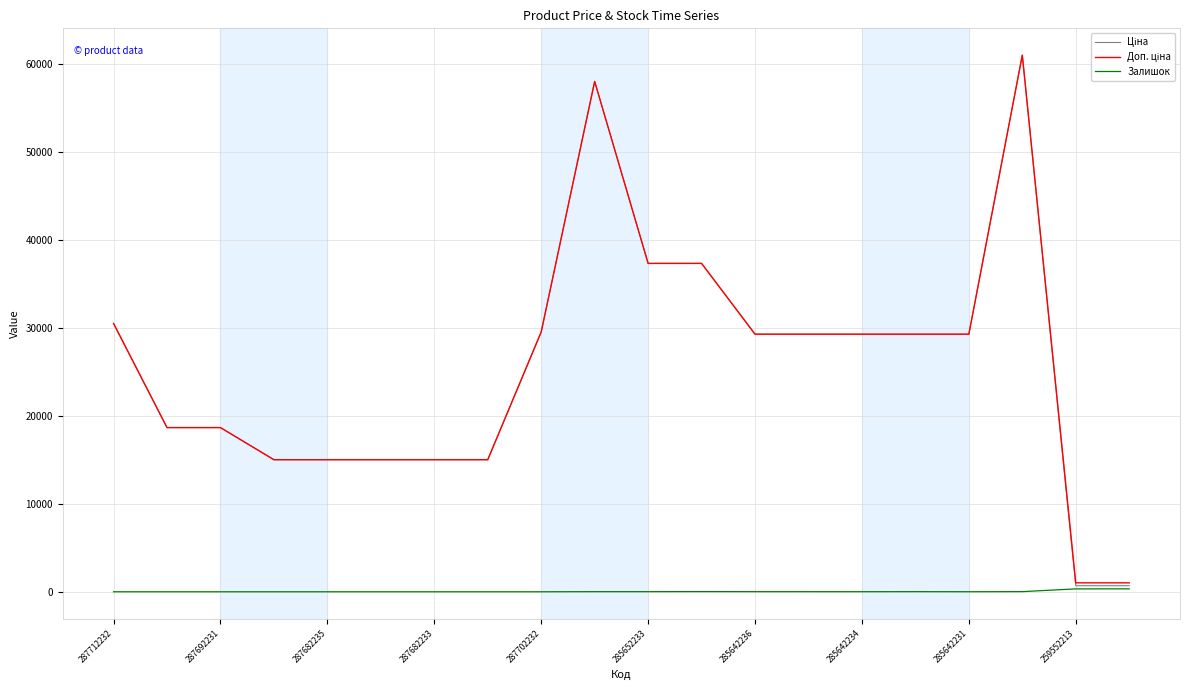

What is the greatest value displayed?

61024.7